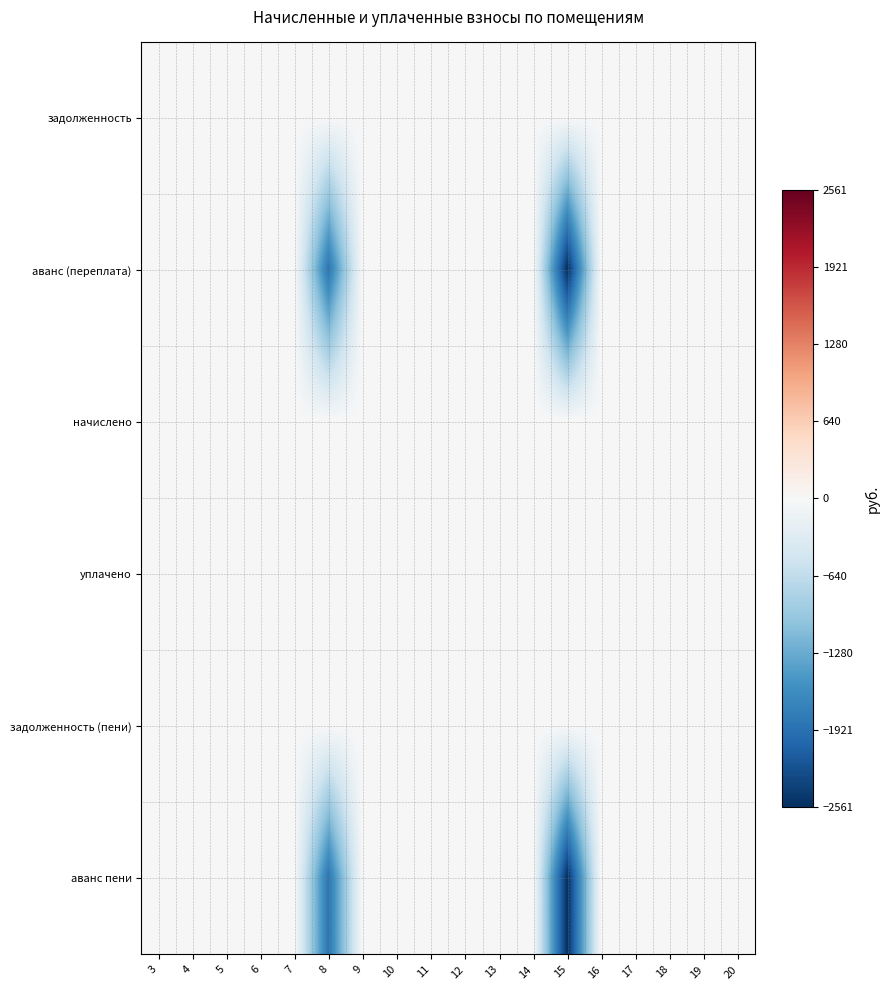

Reading left to right, list all the values displayed in this chart.

задолженность: 3=0.0	4=0.0	5=0.0	6=0.0	7=0.0	8=0.0	9=0.0	10=0.0	11=0.0	12=0.0	13=0.0	14=0.0	15=0.0	16=0.0	17=0.0	18=0.0	19=0.0	20=0.0
аванс (переплата): 3=0.0	4=0.0	5=0.0	6=0.0	7=0.0	8=-1872.0	9=0.0	10=0.0	11=0.0	12=0.0	13=0.0	14=0.0	15=-2560.8	16=0.0	17=0.0	18=0.0	19=0.0	20=0.0
начислено: 3=0.0	4=0.0	5=0.0	6=0.0	7=0.0	8=0.0	9=0.0	10=0.0	11=0.0	12=0.0	13=0.0	14=0.0	15=0.0	16=0.0	17=0.0	18=0.0	19=0.0	20=0.0
уплачено: 3=0.0	4=0.0	5=0.0	6=0.0	7=0.0	8=0.0	9=0.0	10=0.0	11=0.0	12=0.0	13=0.0	14=0.0	15=0.0	16=0.0	17=0.0	18=0.0	19=0.0	20=0.0
задолженность (пени): 3=0.0	4=0.0	5=0.0	6=0.0	7=0.0	8=0.0	9=0.0	10=0.0	11=0.0	12=0.0	13=0.0	14=0.0	15=0.0	16=0.0	17=0.0	18=0.0	19=0.0	20=0.0
аванс пени: 3=0.0	4=0.0	5=0.0	6=0.0	7=0.0	8=-1872.0	9=0.0	10=0.0	11=0.0	12=0.0	13=0.0	14=0.0	15=-2560.8	16=0.0	17=0.0	18=0.0	19=0.0	20=0.0